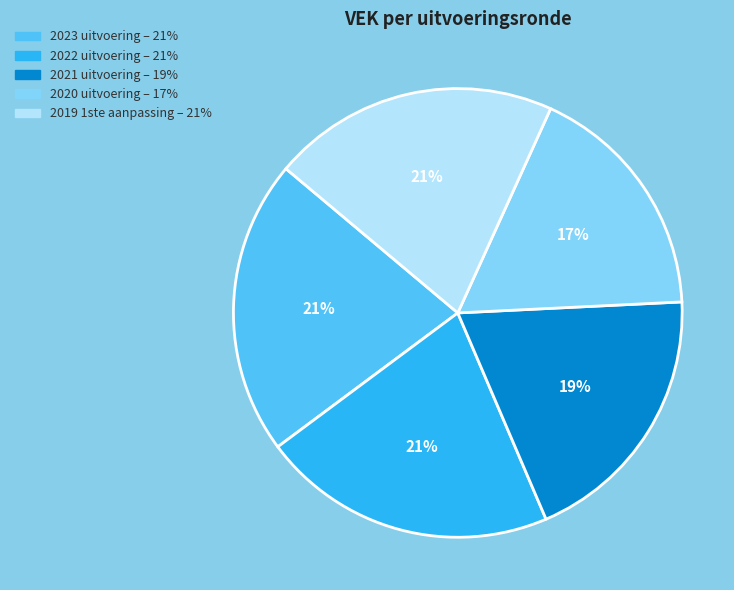

The 2021 uitvoering slice represents 33% of the pie. True or false?

False